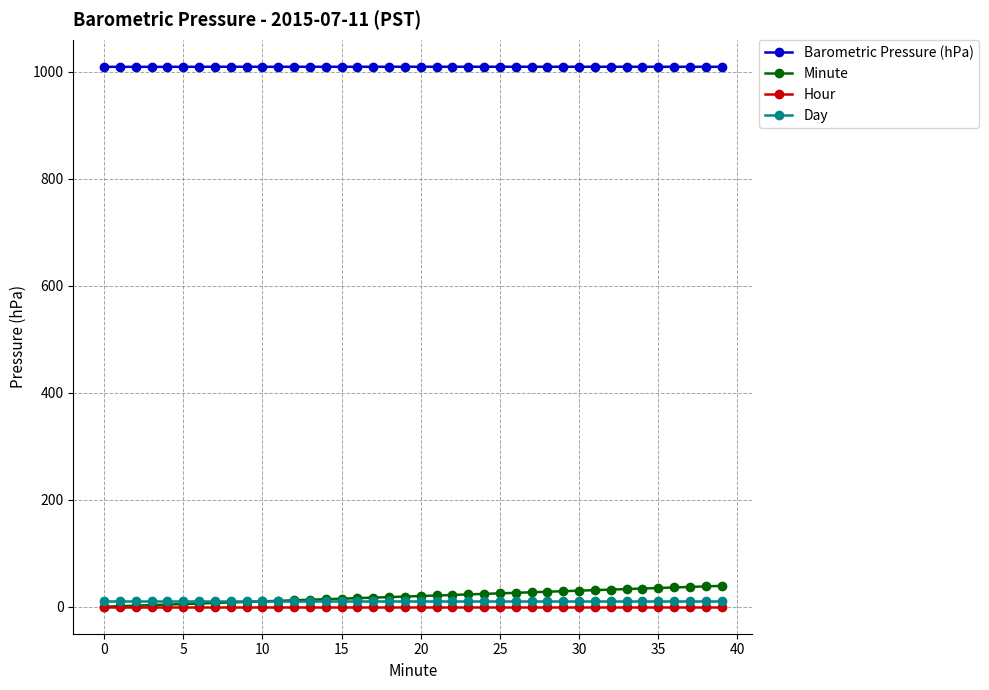

What is the average value of the Minute series?

19.5